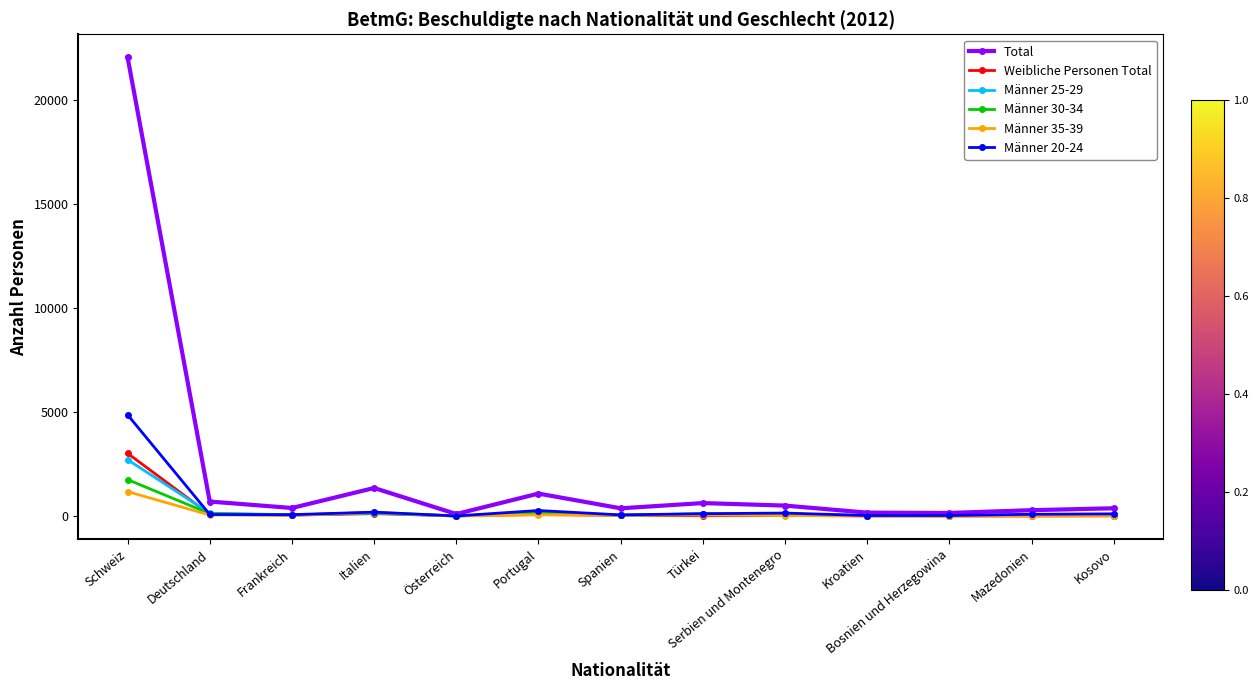

At which category is the sum across all series the highest?

Schweiz